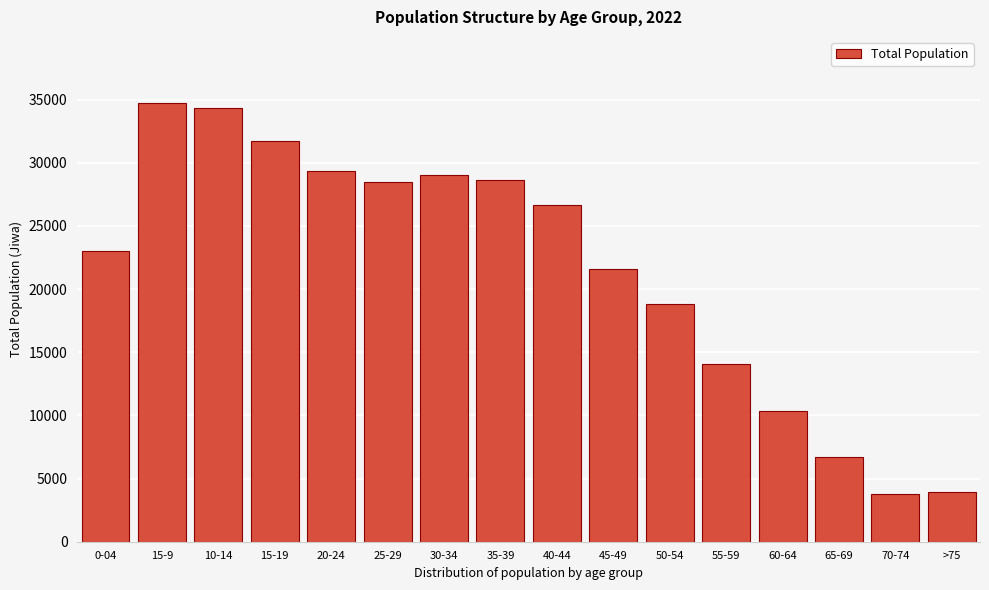

What is the label of the 5th bar from the right?

55-59